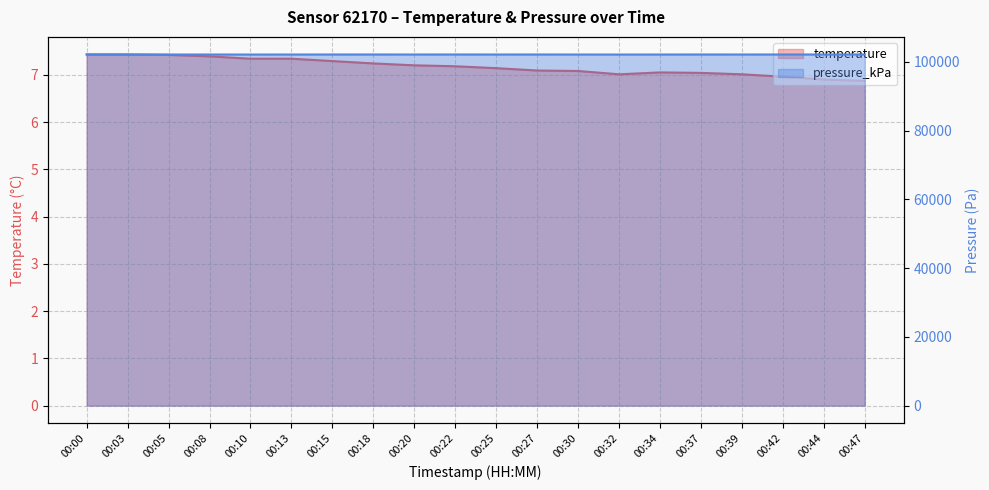

Which category has the highest value across all series?

00:47